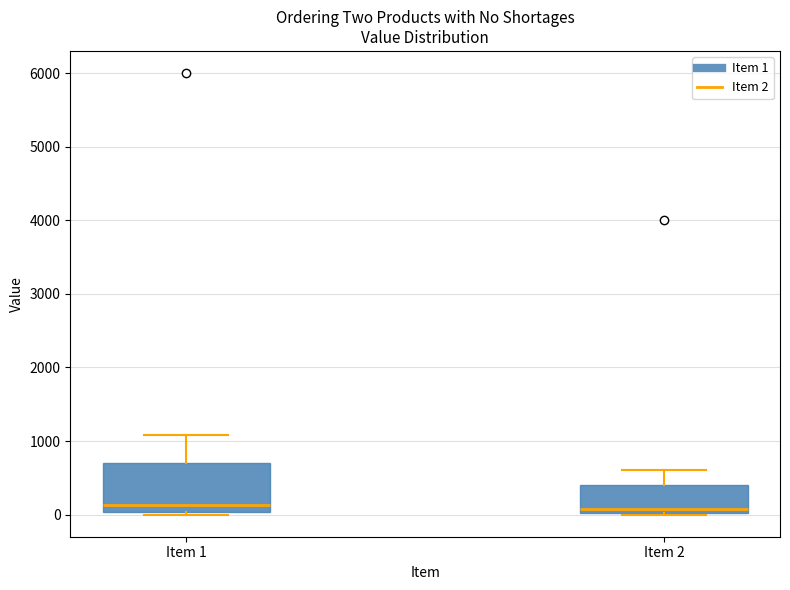

Reading left to right, read every box against the y-axis: the position of its median line, the range the box covers, and the ends of its whiskers. The values are not printed on the chart, so give them approximately, as read against the axis.

Item 1: median 100, box 0 to 700, whiskers 0 (just below the box's lower edge) to 1100
Item 2: median 100, box 0 to 400, whiskers 0 to 600